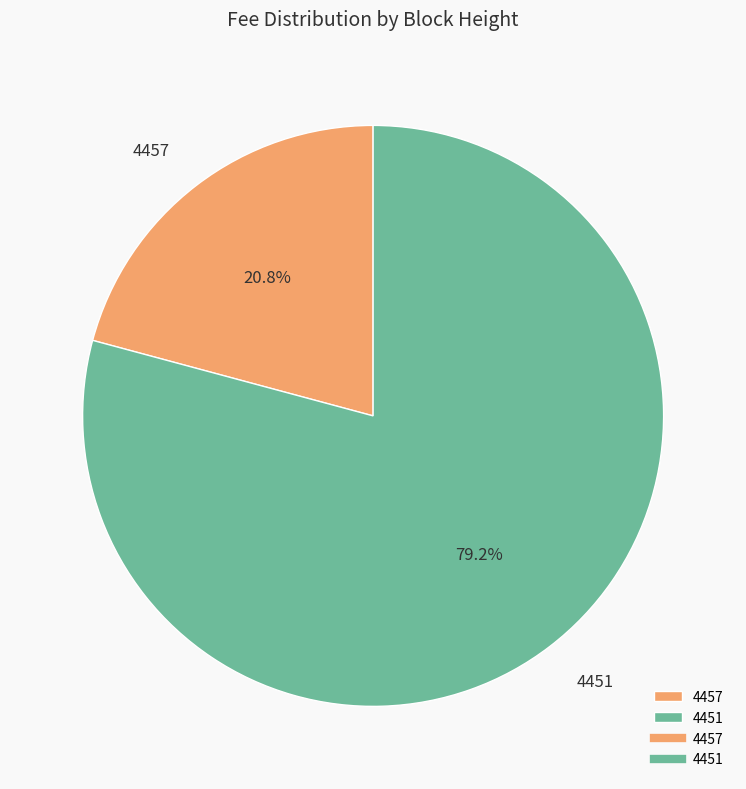

To the nearest percent, what percentage of the pie is 4451?

79%